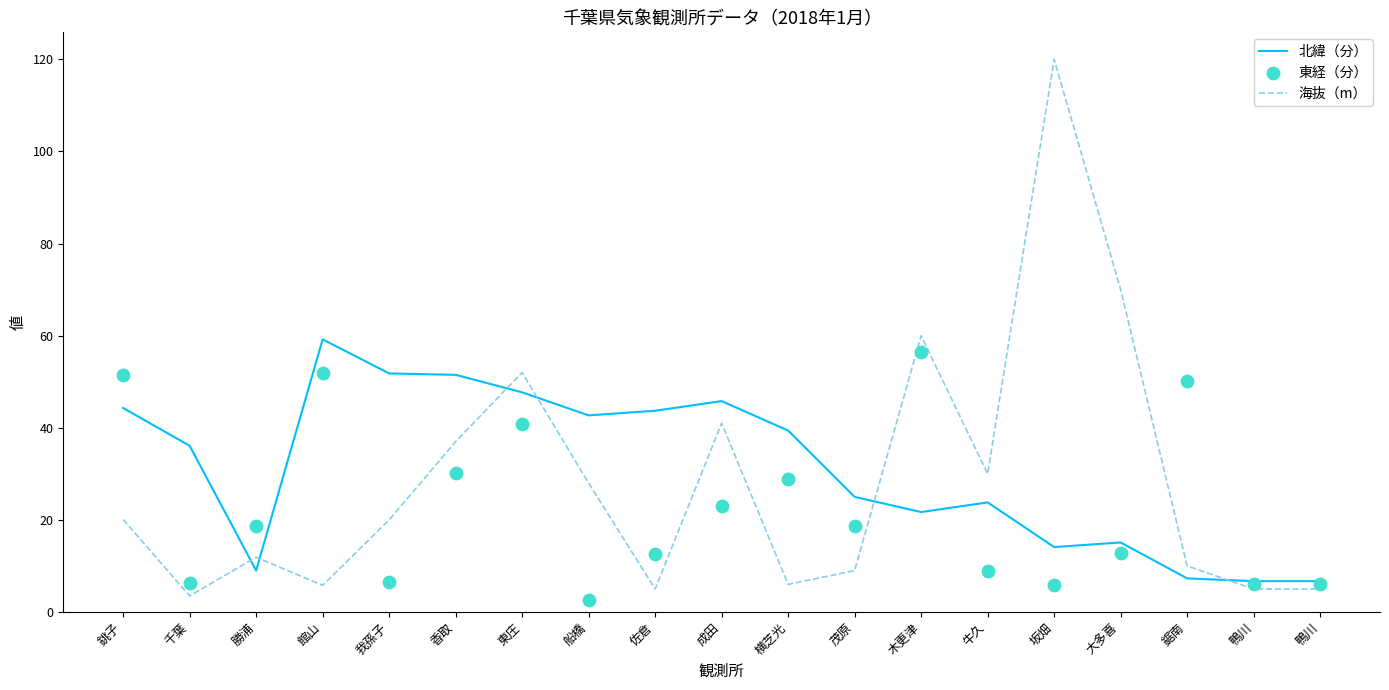

Which series contains the lowest Y value?

東経（分）